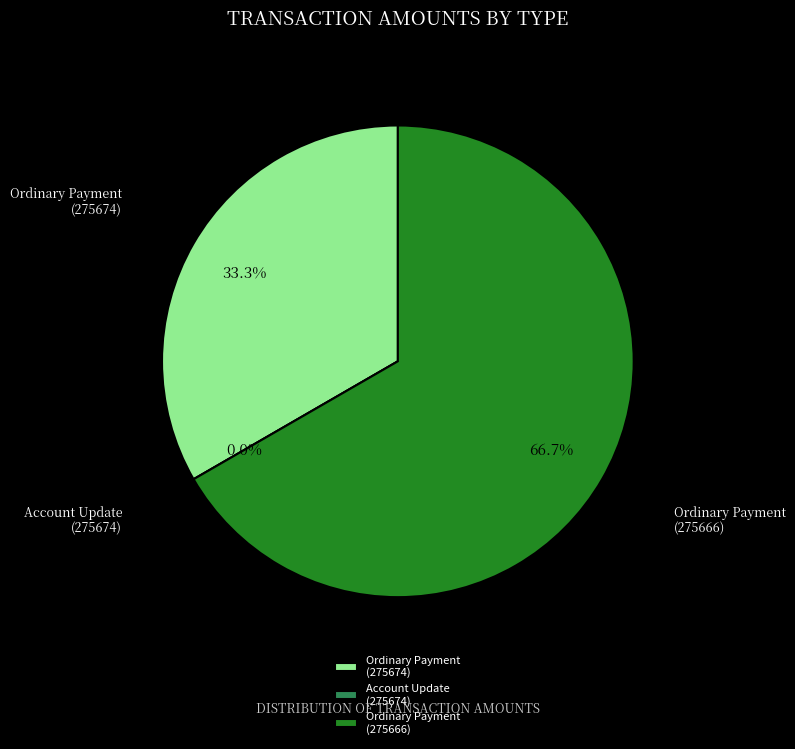

What is the smallest slice in the pie chart?

Account Update
(275674)